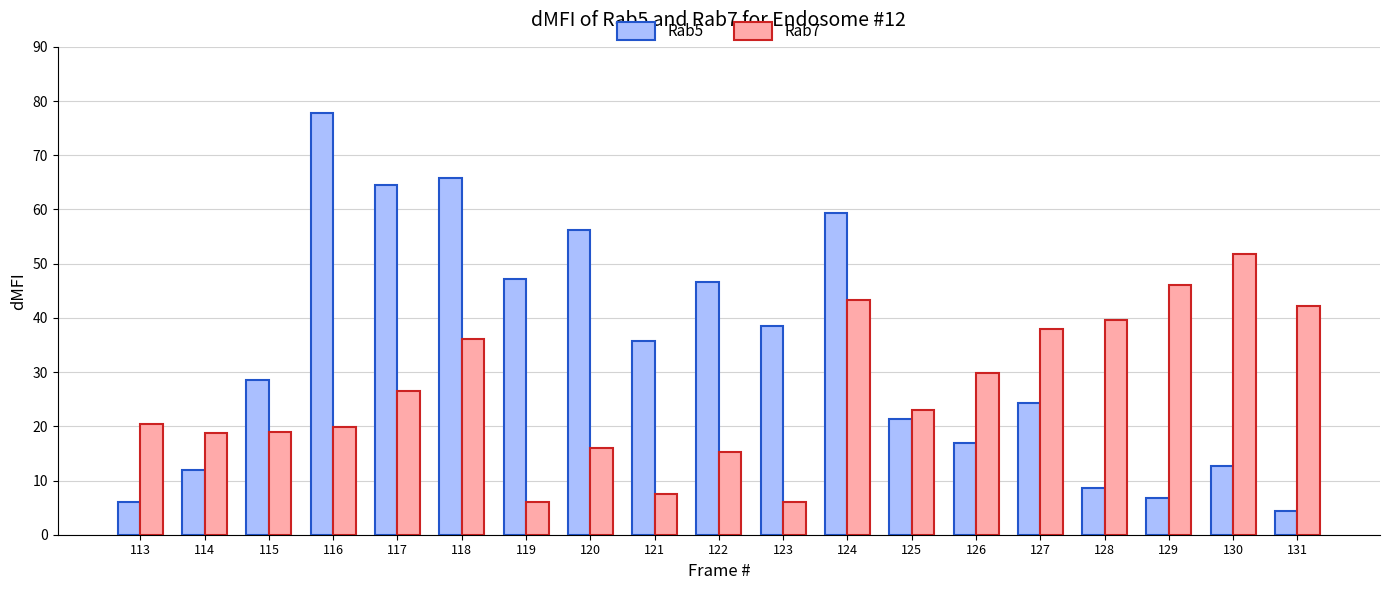

True or false: Rab7 has a value of 42.1 at 131.

True